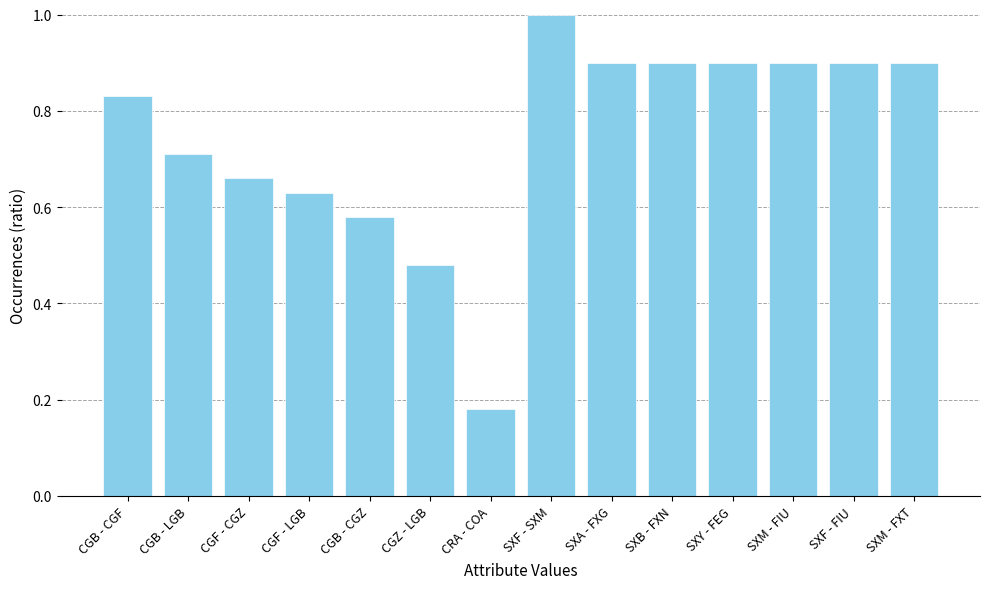

Which label corresponds to the largest value in the chart?

SXF - SXM